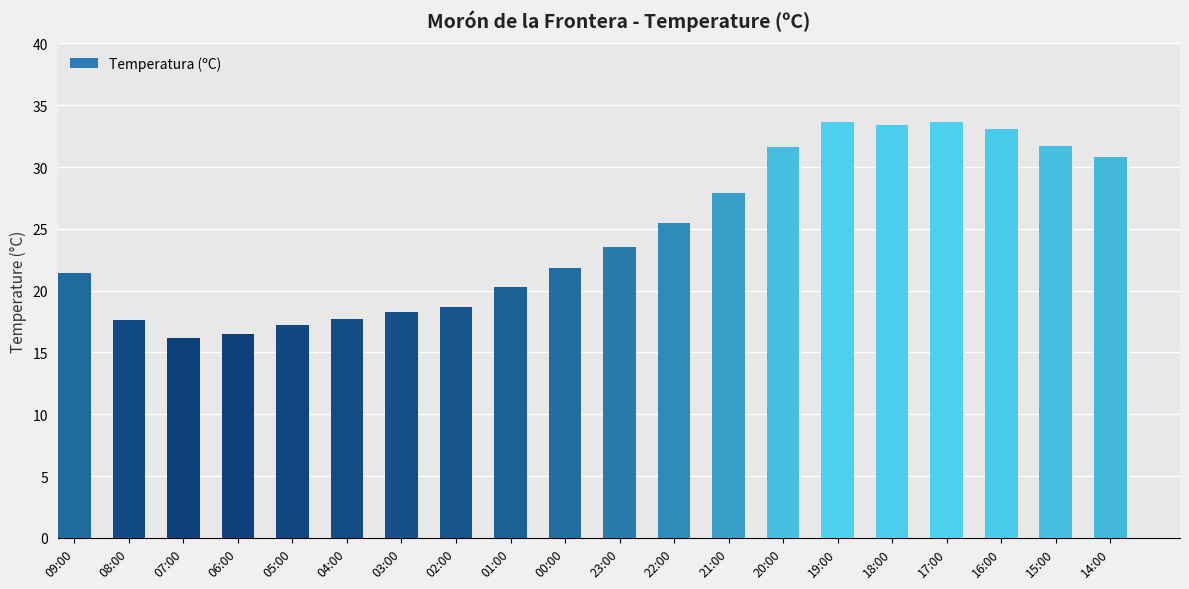

What is the label of the 7th bar from the right?

20:00